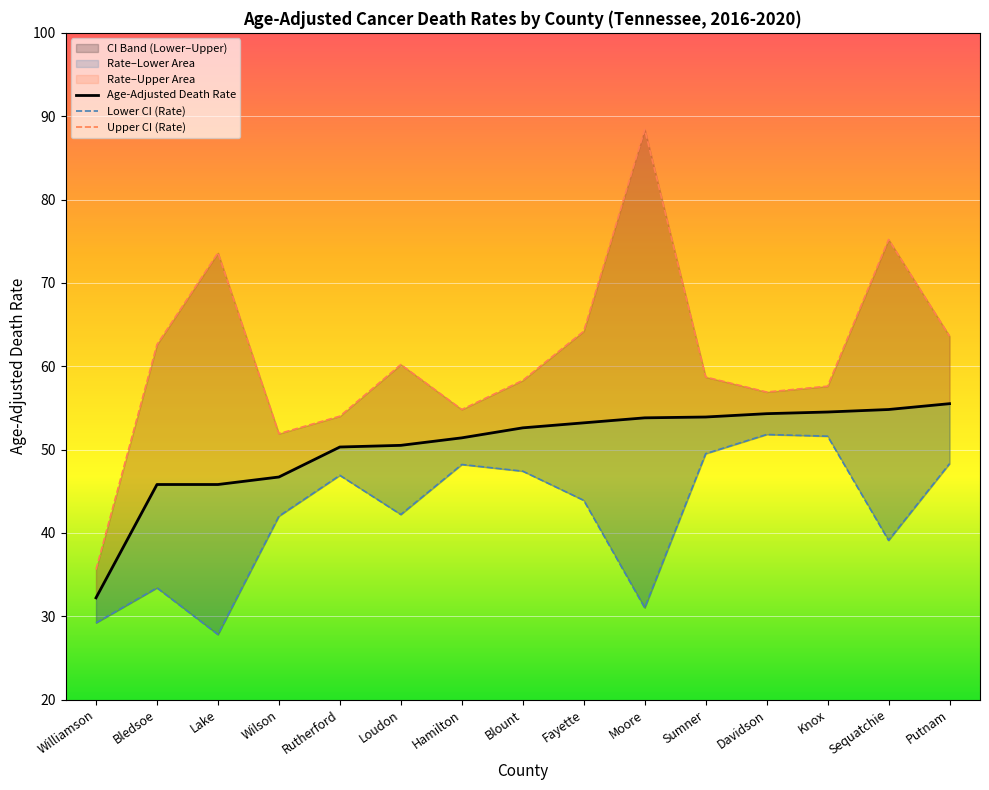

How many lines are shown in the chart?

3